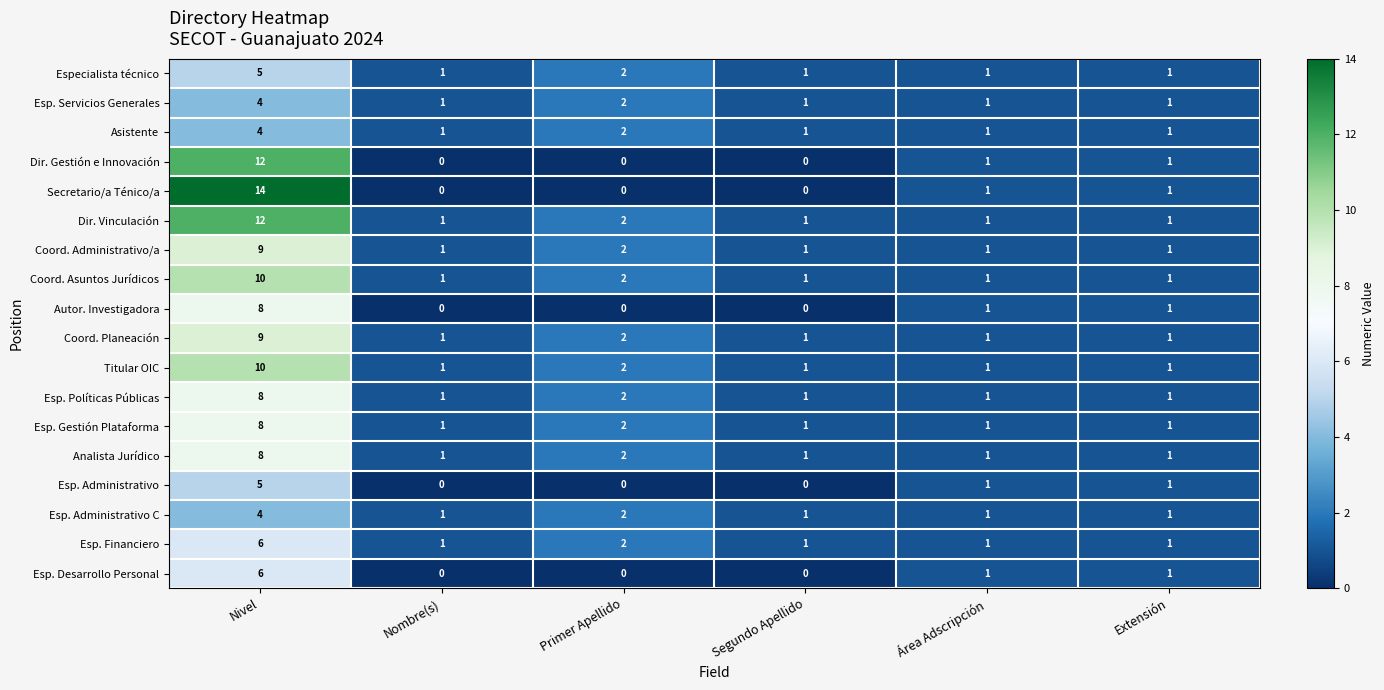

How many data points does each series have?

6